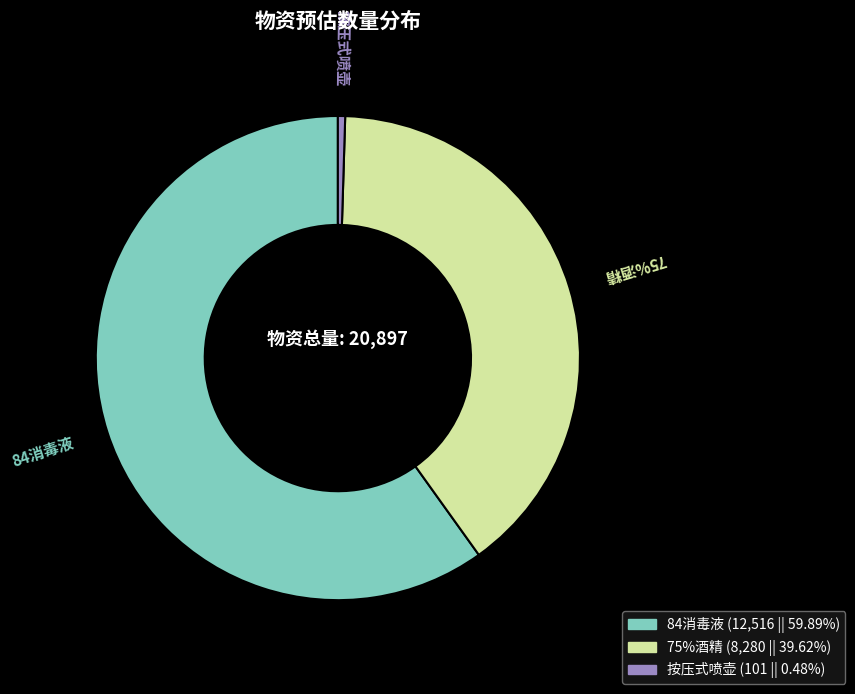

Does any single category account for the majority?

Yes